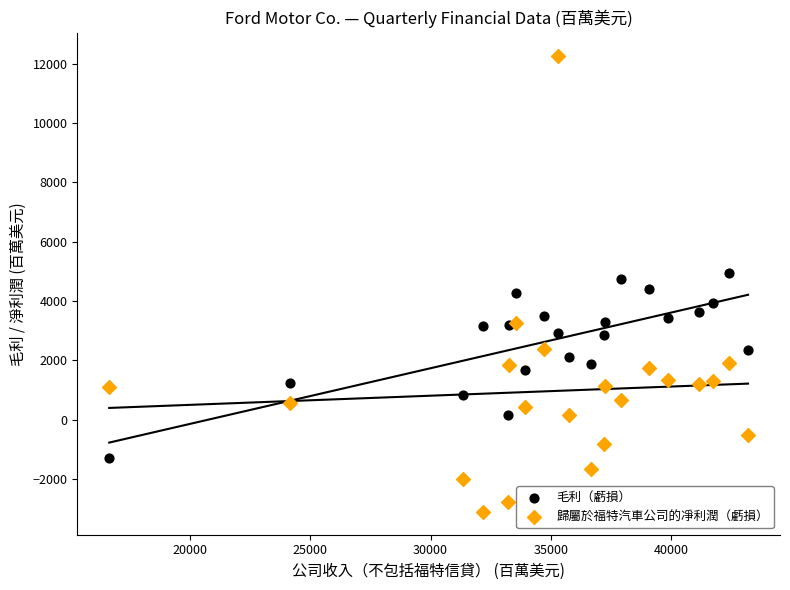

Which series contains the lowest Y value?

歸屬於福特汽車公司的凈利潤（虧損）